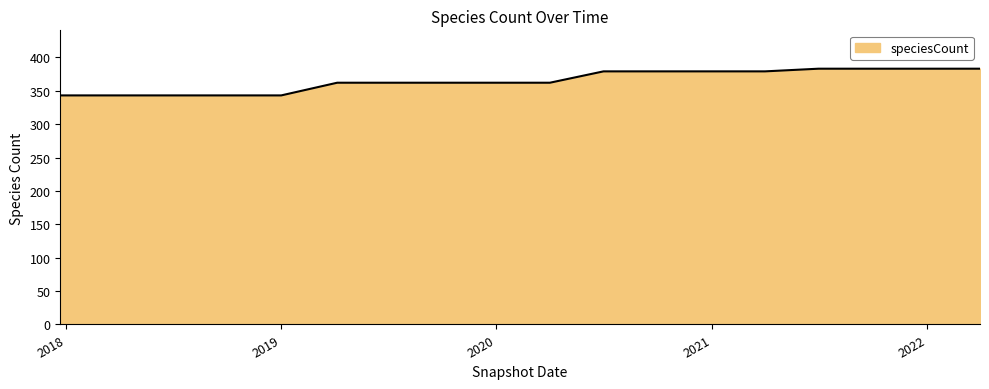

What is the smallest value displayed?

343